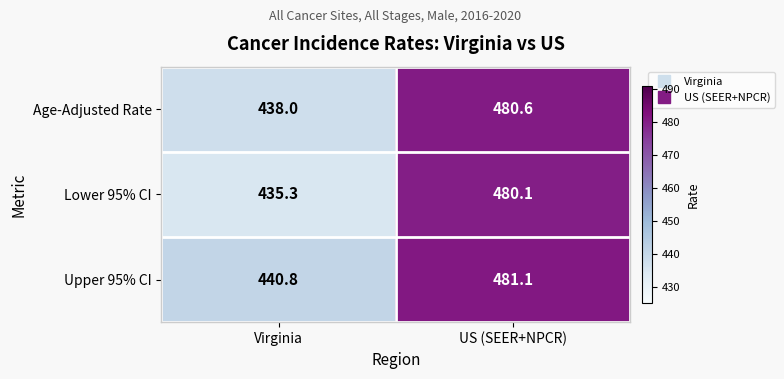

What is the maximum value shown in the chart?

481.1